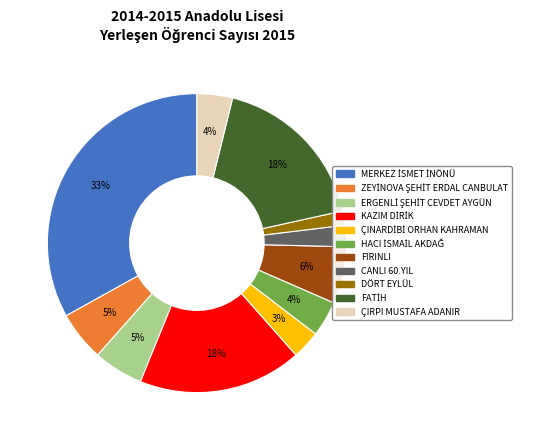

To the nearest percent, what is the average slice percentage?

9%